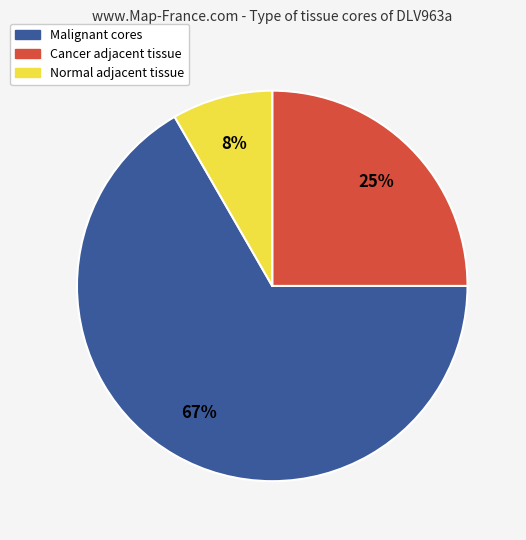

Is there a majority slice in this chart?

Yes